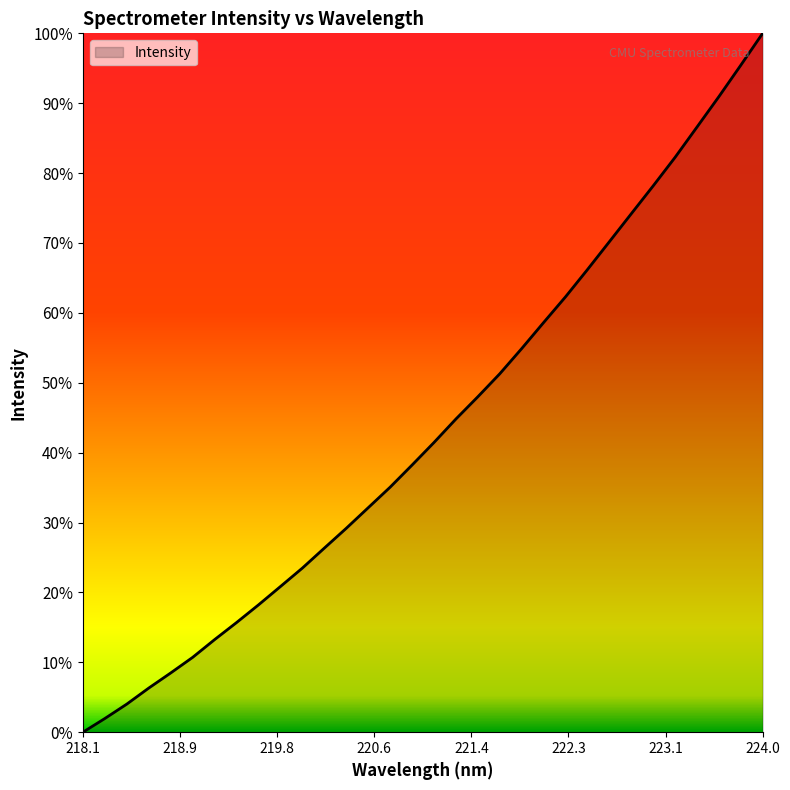

What is the greatest value displayed?

100.0